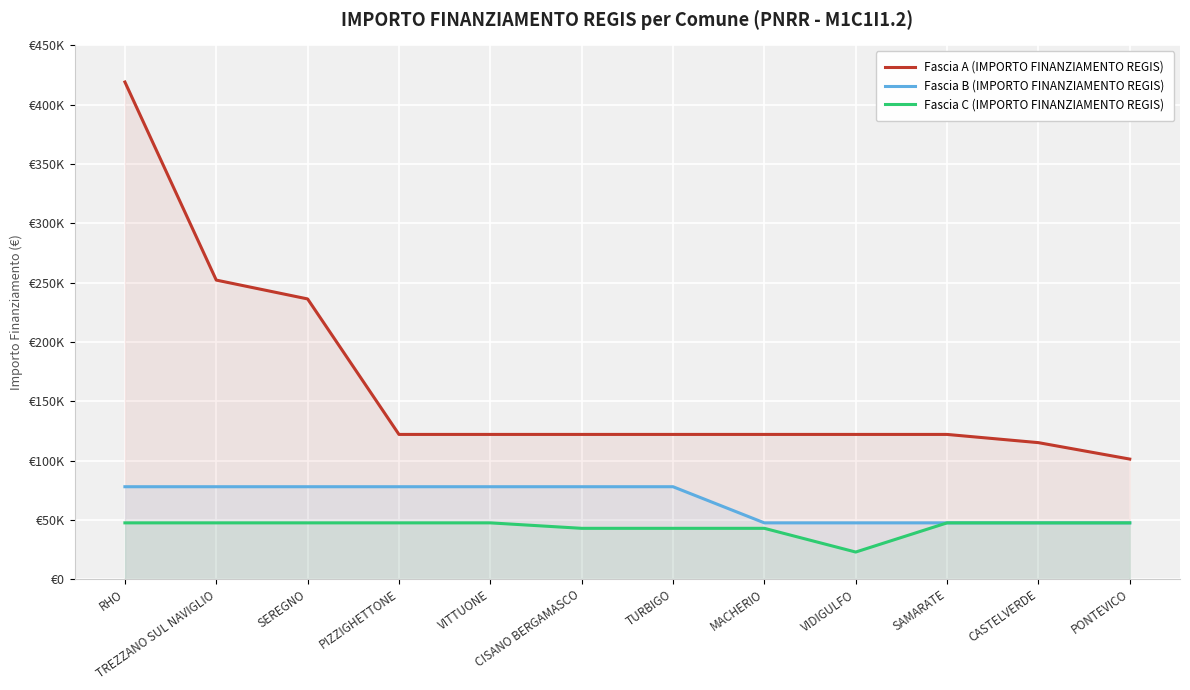

At which label does Fascia A (IMPORTO FINANZIAMENTO REGIS) reach its minimum?

PONTEVICO